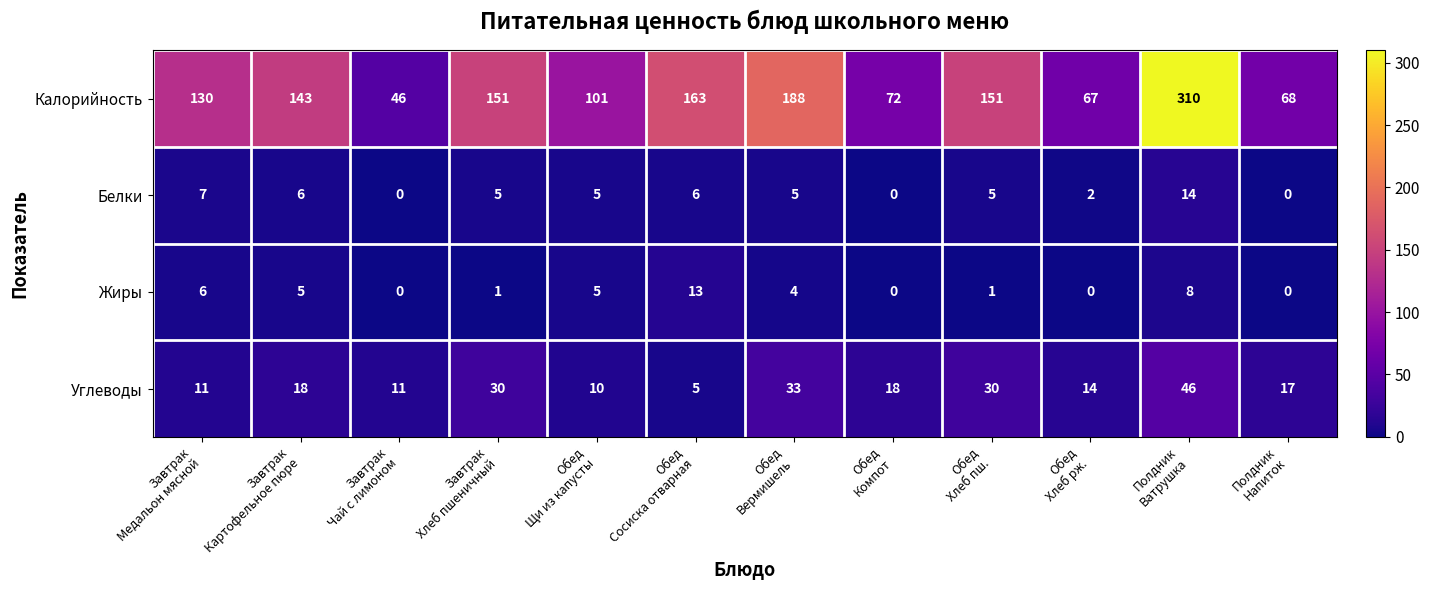

Which series has the largest range (max minus min)?

Калорийность